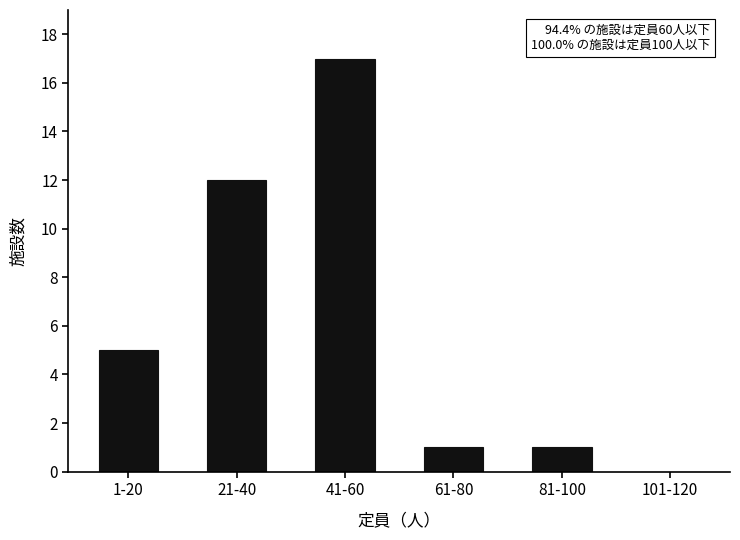

Reading left to right, transcribe all the data shown in this chart.

1-20=5	21-40=12	41-60=17	61-80=1	81-100=1	101-120=0